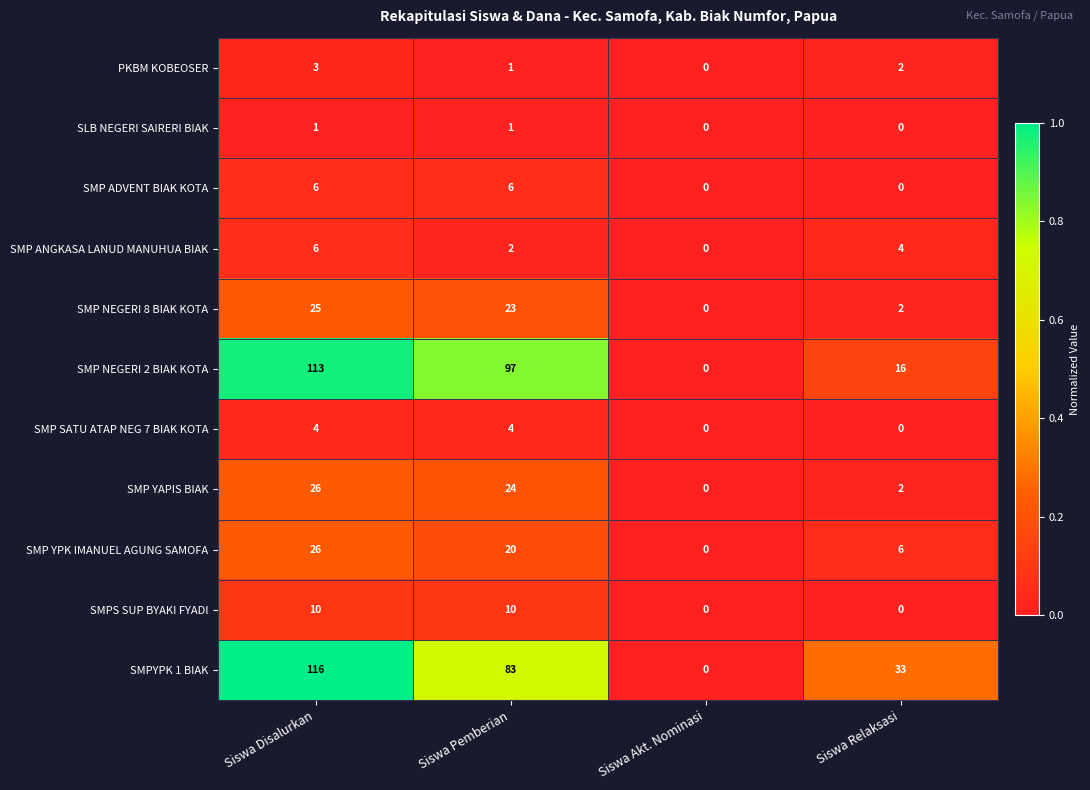

What is the total value across all series at Siswa Relaksasi?

65